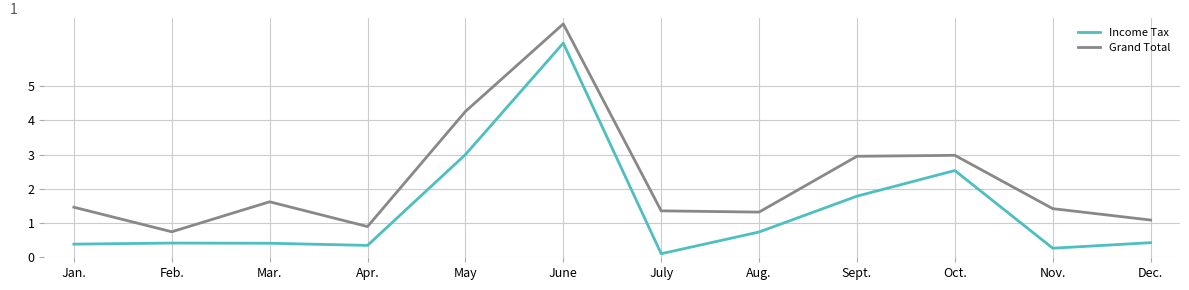

List the series in order of their overall mean, lowest first.

Income Tax, Grand Total